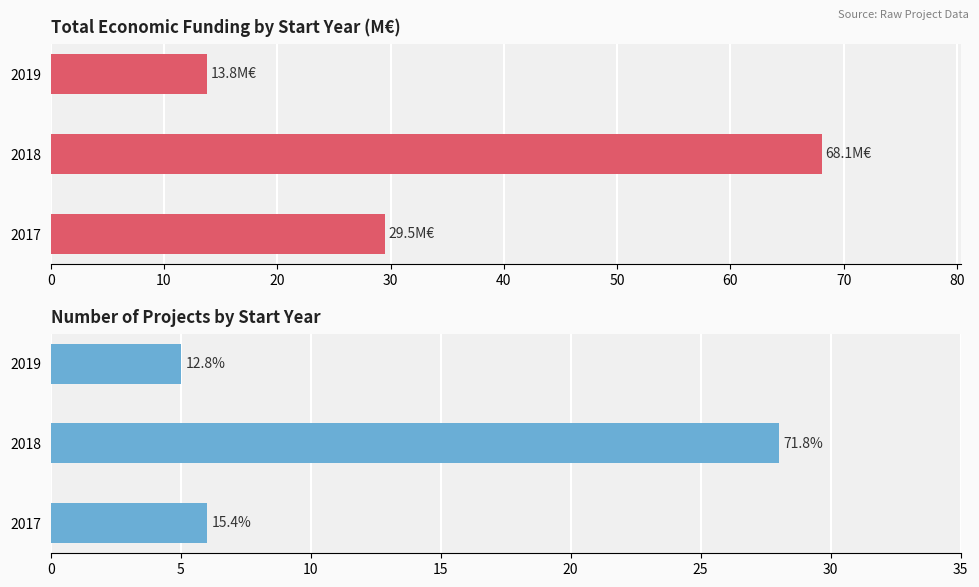

Rank the series by their maximum value, from lowest to highest.

Number of projects, Total económico (M€)